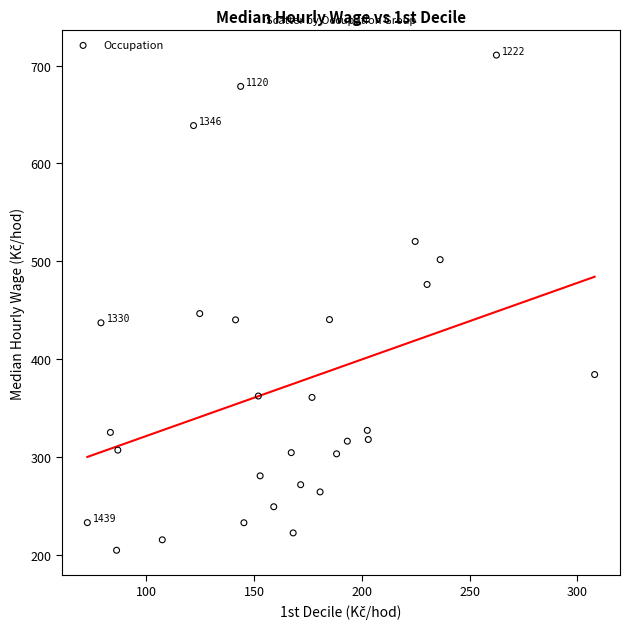

What is the range of Y values (max minus min)?

506.2